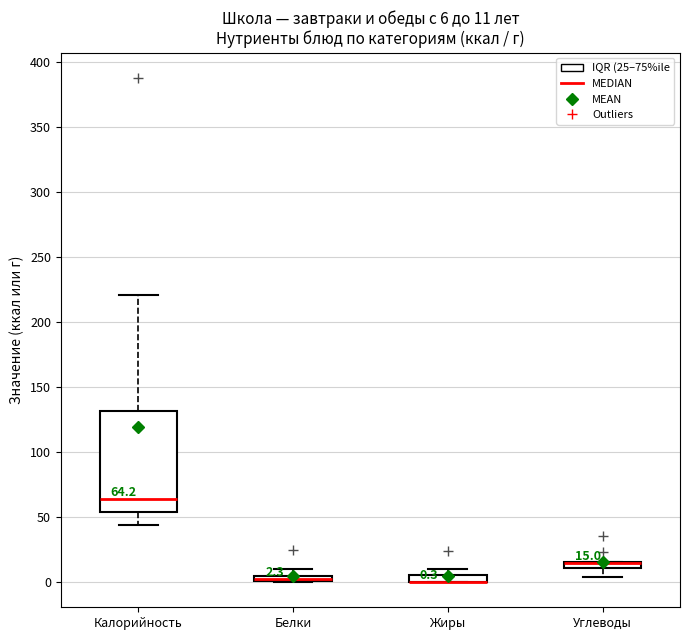

Comparing the boxes themselves (not the whiskers), which one is the tallest?

Калорийность